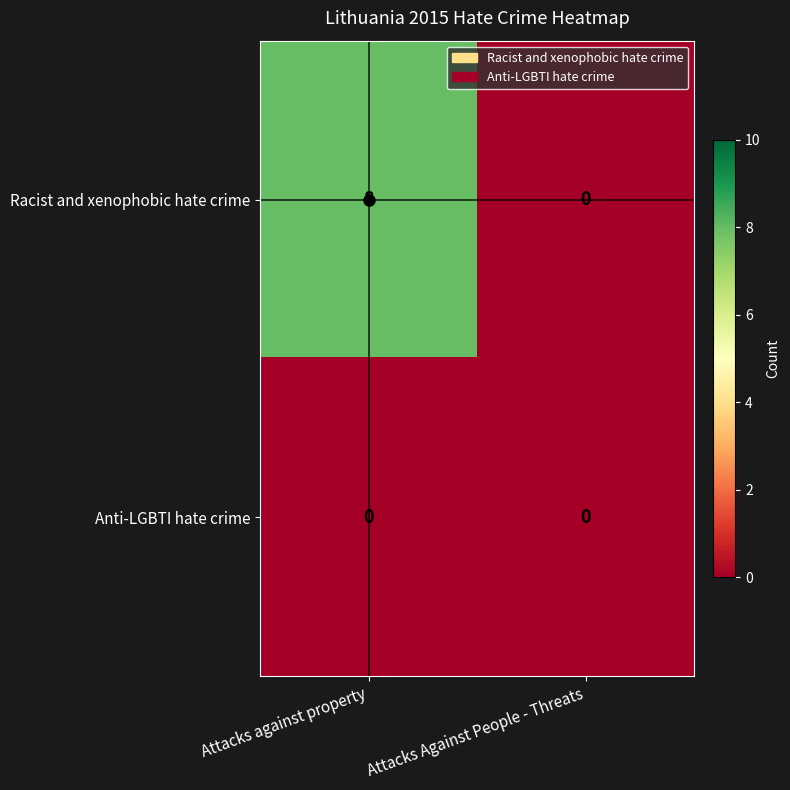

Which series has the largest range (max minus min)?

Racist and xenophobic hate crime